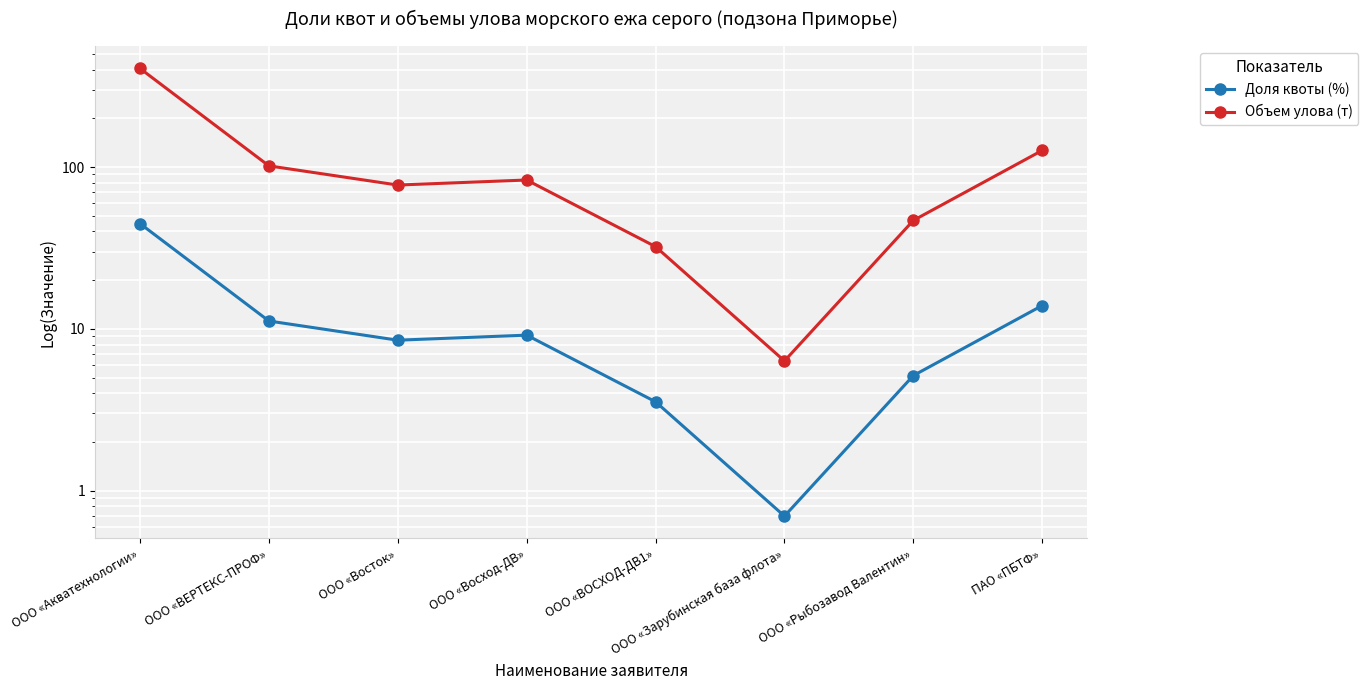

Where is the first local maximum for Объем улова (т)?

ООО «Восход-ДВ»